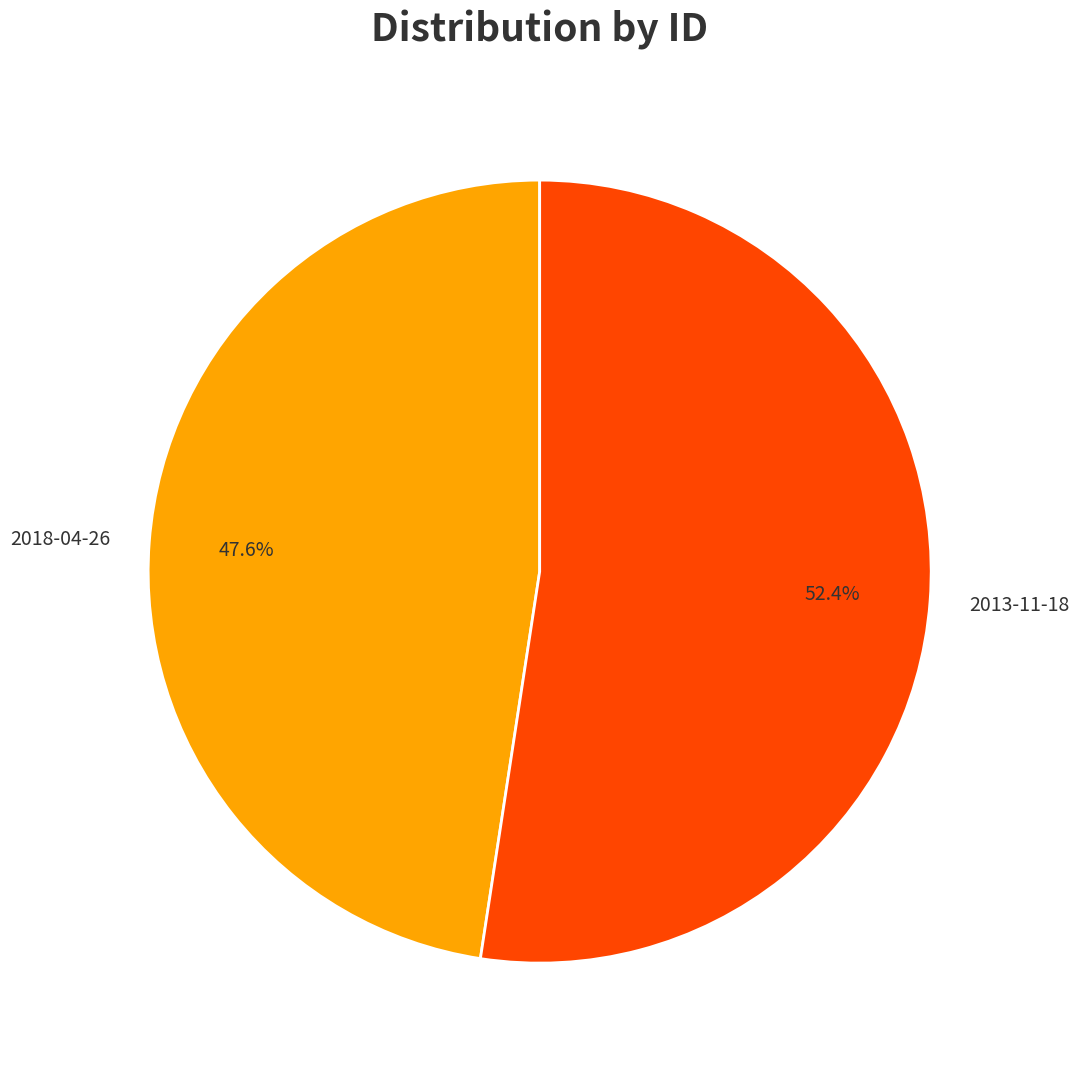

Is it true that 2018-04-26 is 33% of the pie?

False